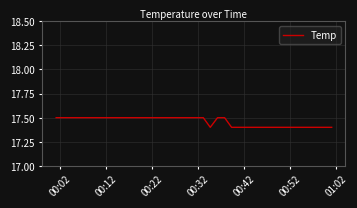

What is the minimum value shown in the chart?

17.4